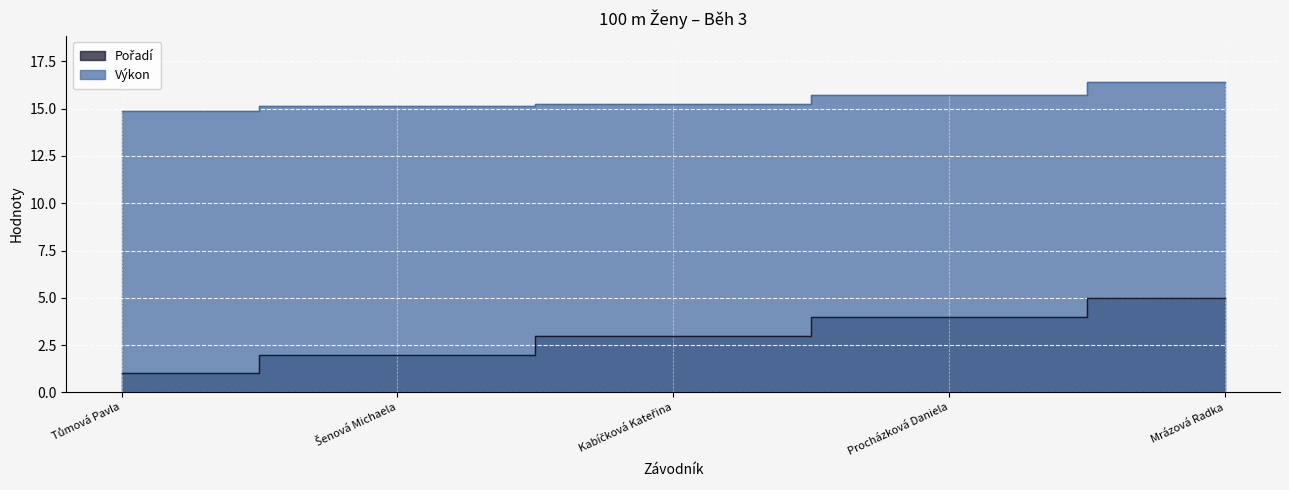

What is the sum of all Pořadí values?

15.0